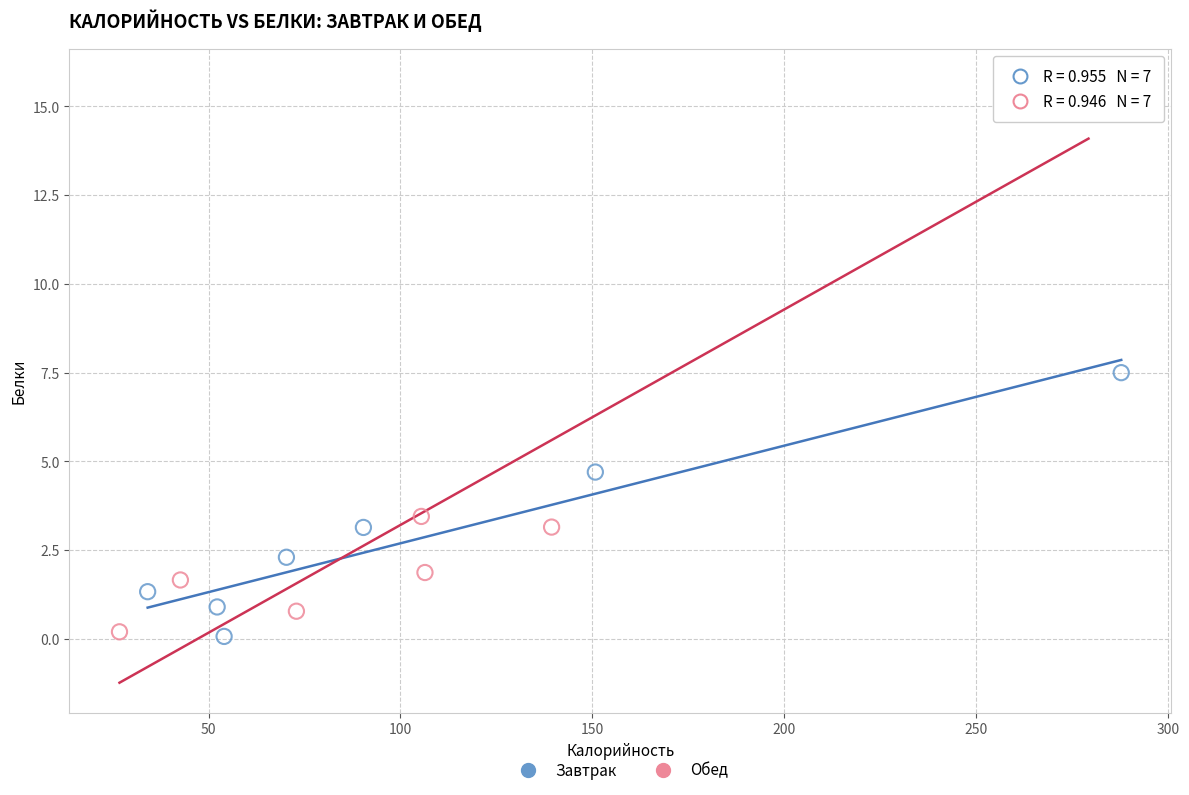

Which series has the widest spread of Y values?

Обед